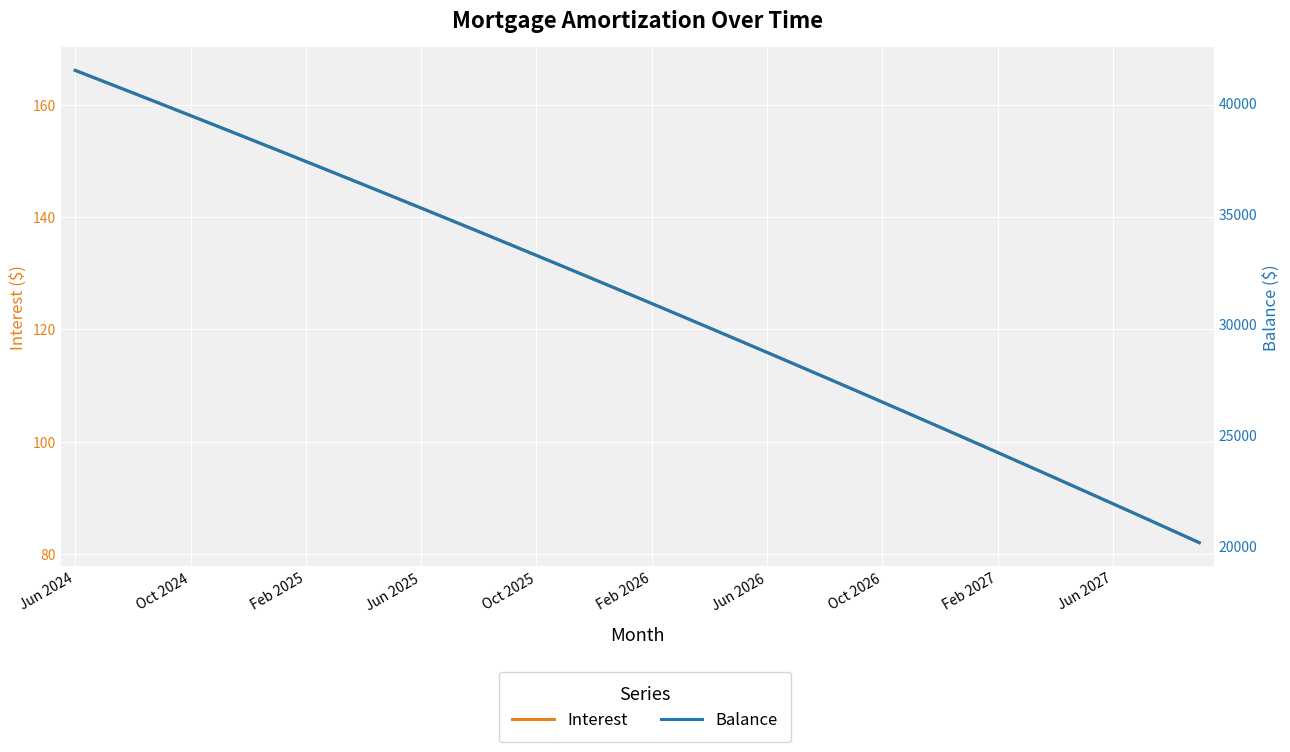

Which series has the widest spread of values?

Balance